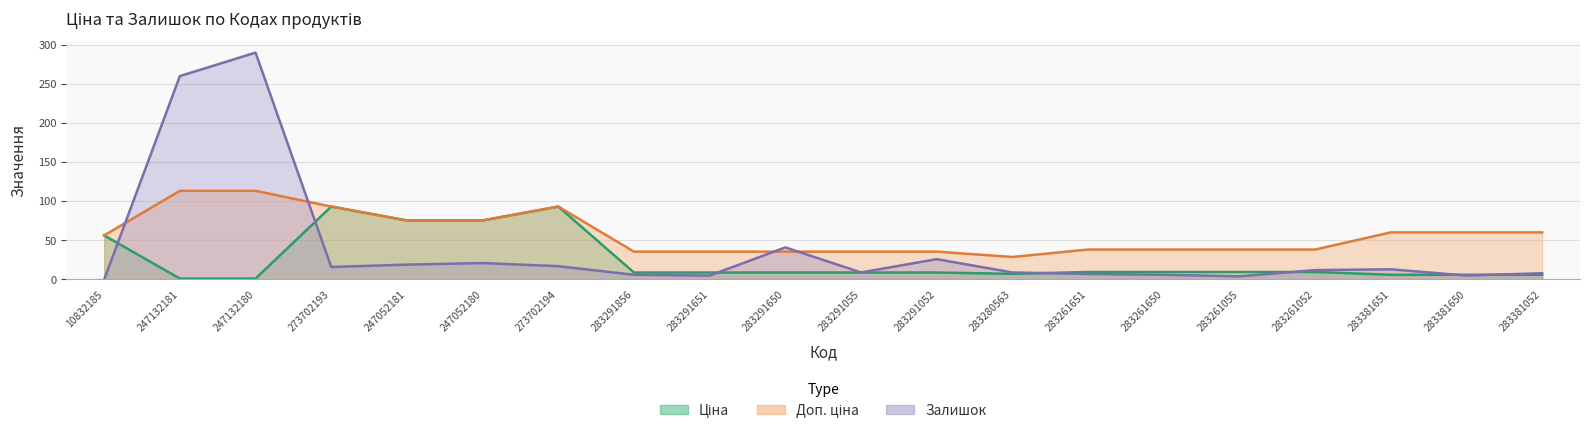

What is the difference between the highest and lowest values at 283261651?

31.3